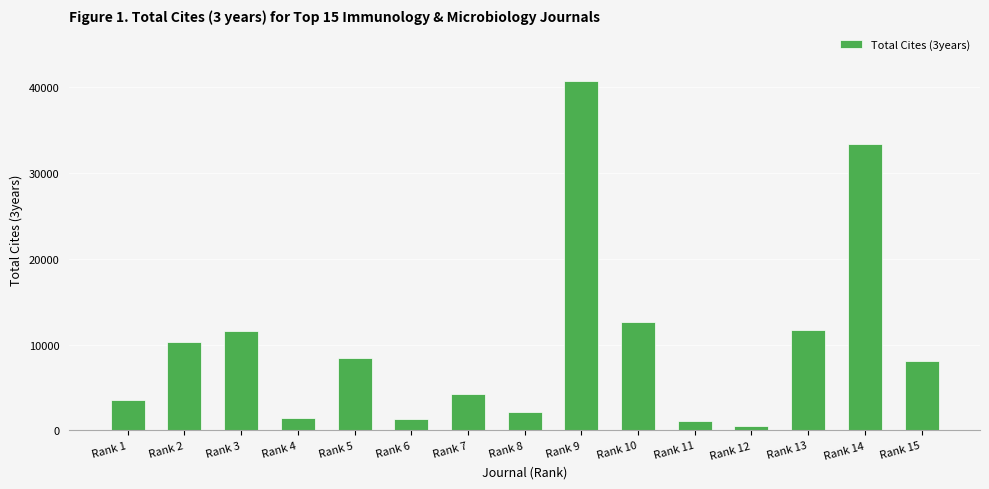

How many data points does each series have?

15